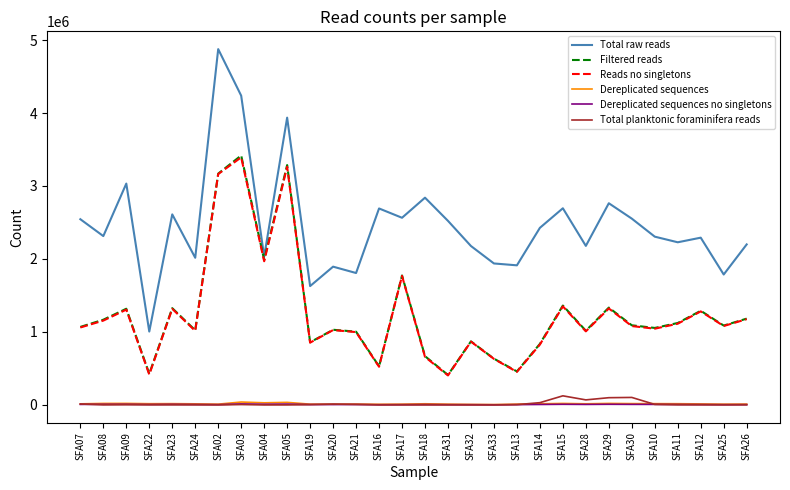

True or false: Dereplicated sequences and Filtered reads intersect in this chart.

False